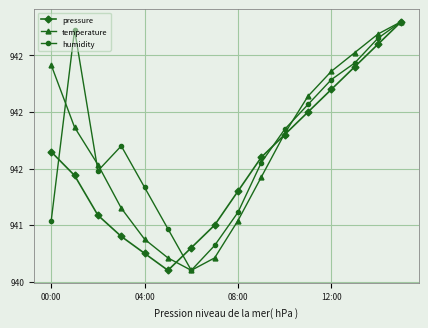

What are all the series names shown in the legend?

pressure, temperature, humidity